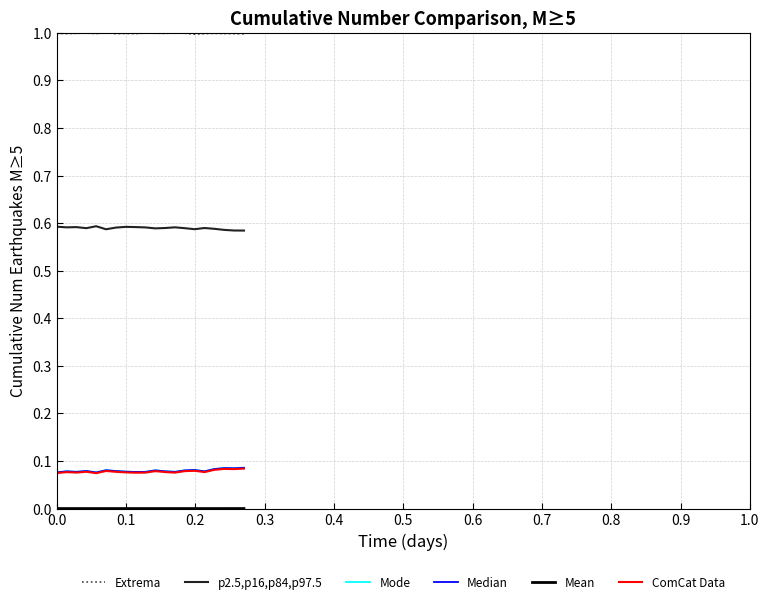

True or false: p2.5,p16,p84,p97.5 and Extrema cross at least once.

False